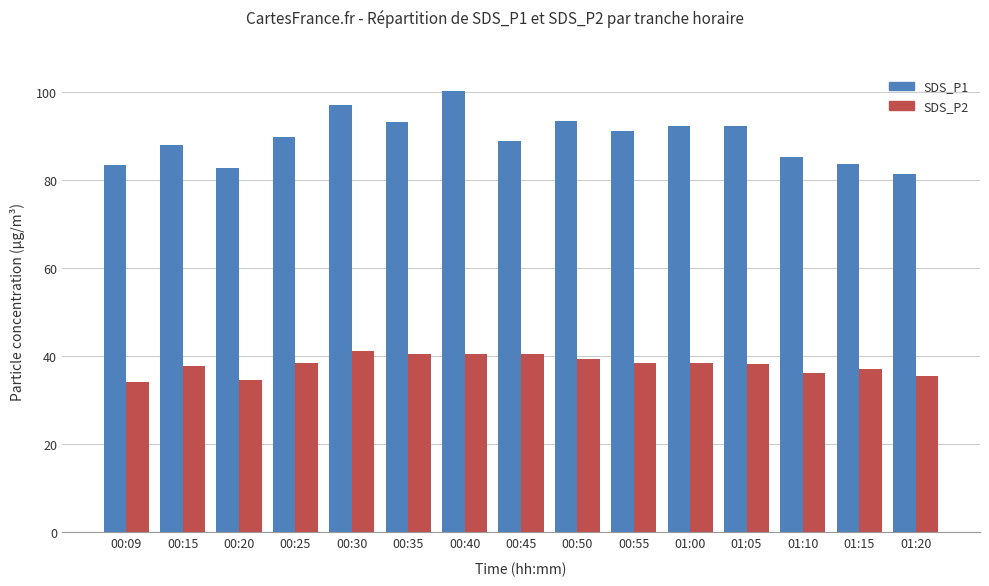

What is the highest value of the SDS_P2 series?

41.2